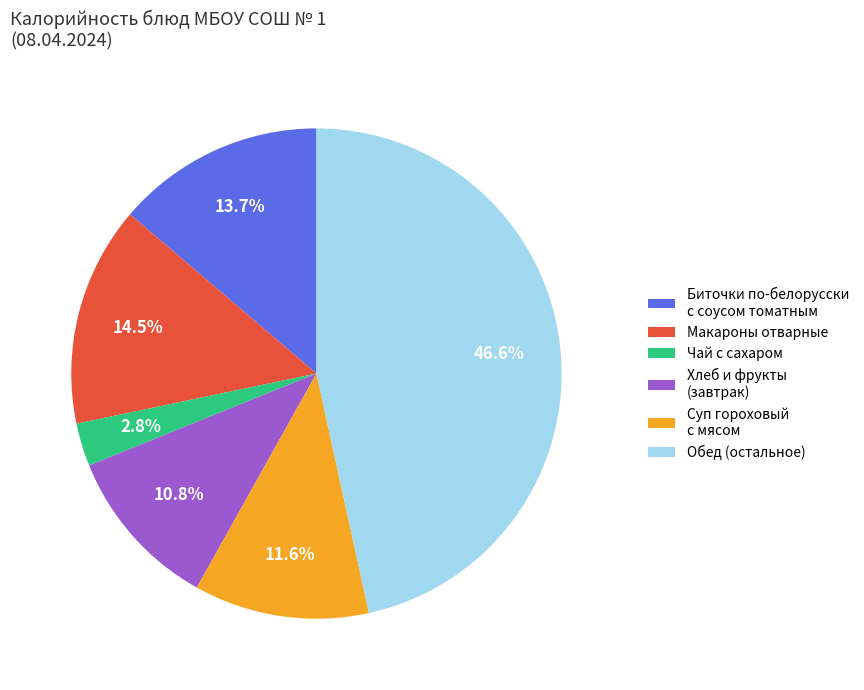

Which slice is the largest?

Обед (остальное)